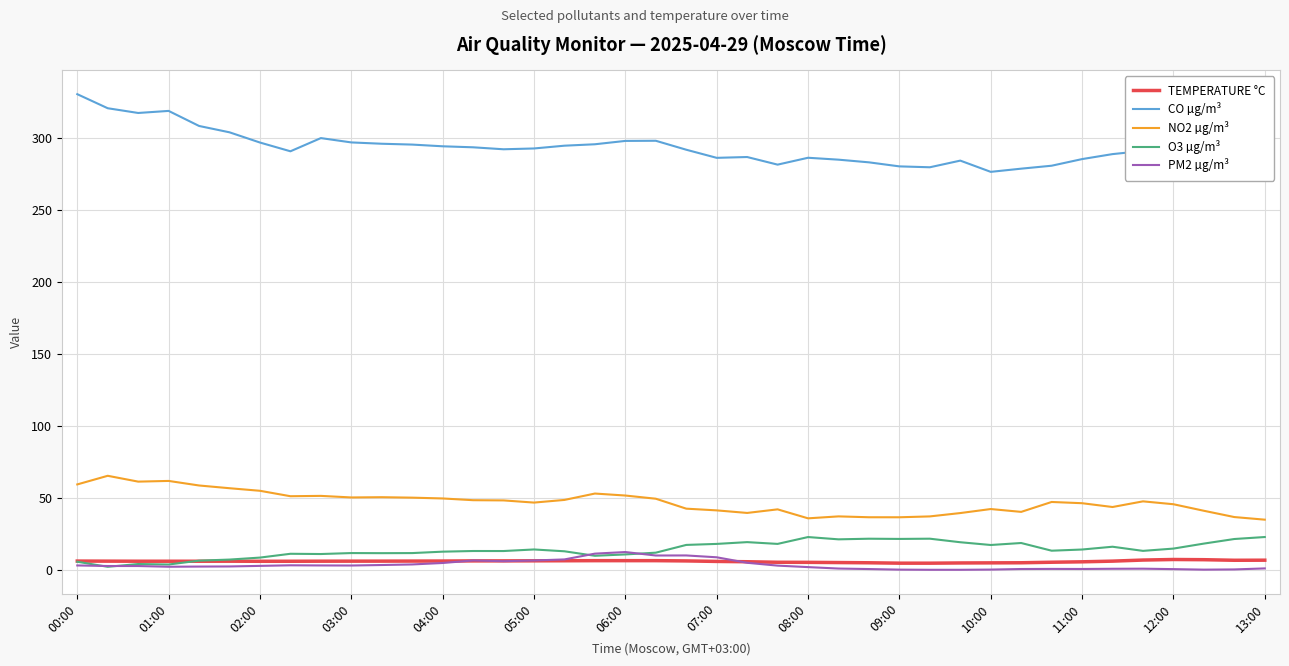

What is the highest value of the PM2 µg/m³ series?

12.5